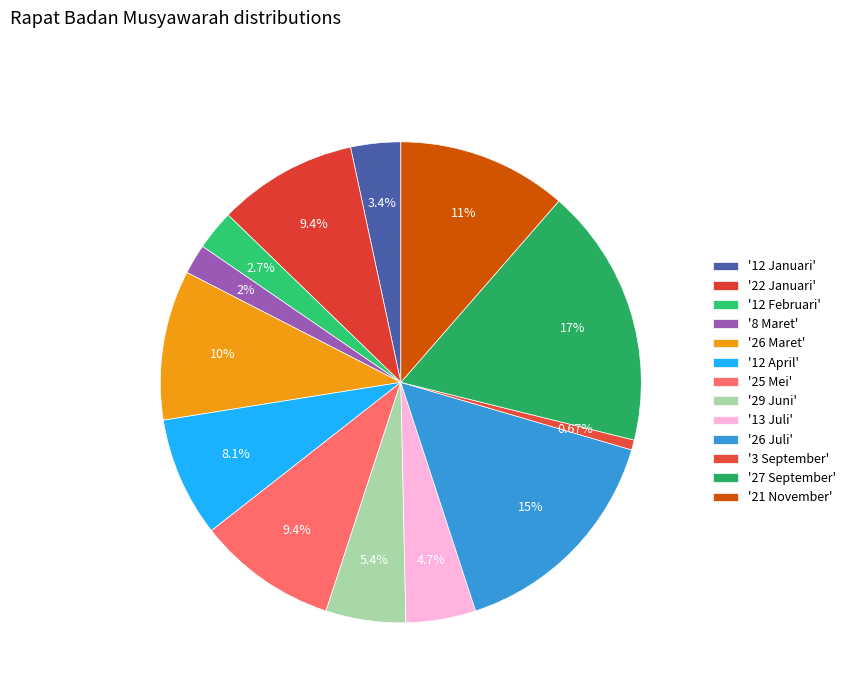

Count the number of slices in the pie.

13